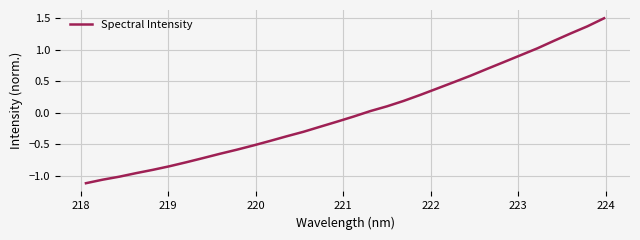

How many negative values are there?

17